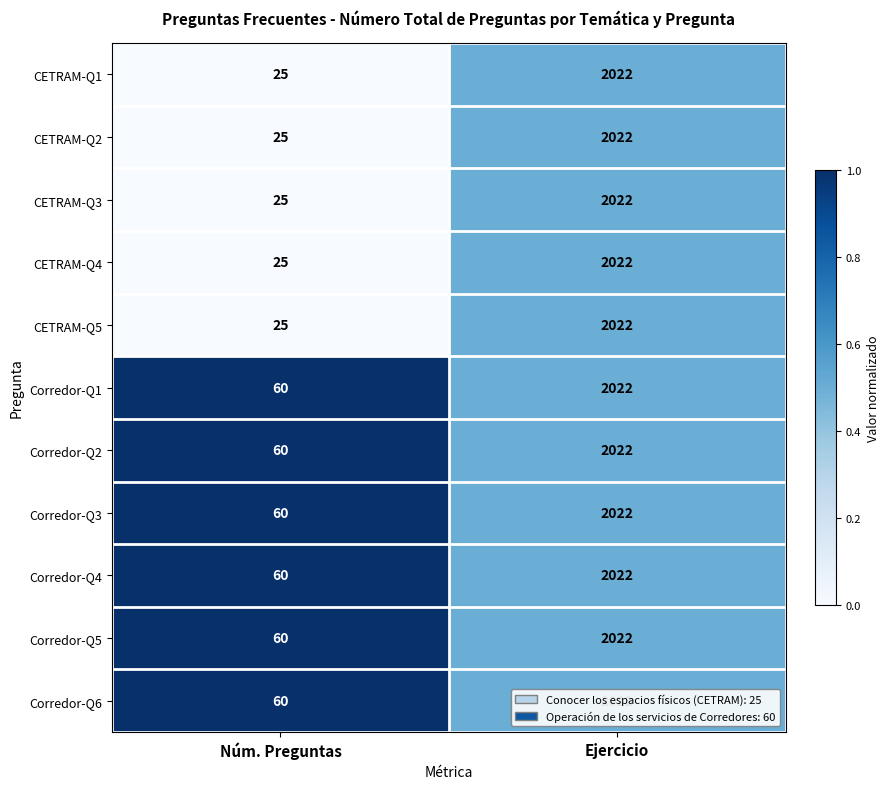

What value does the CETRAM-Q5 series have at Ejercicio?

2022